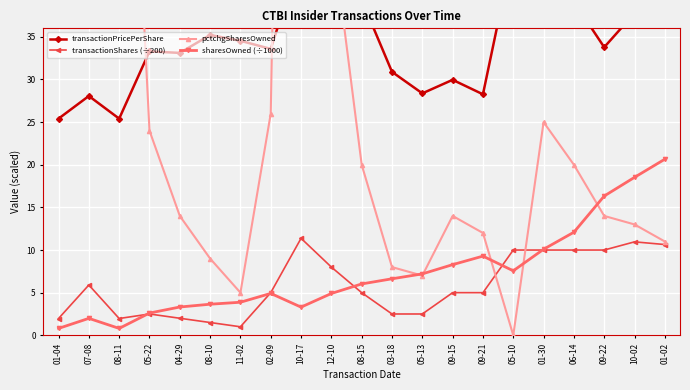

At which category is the sum across all series the highest?

10-17